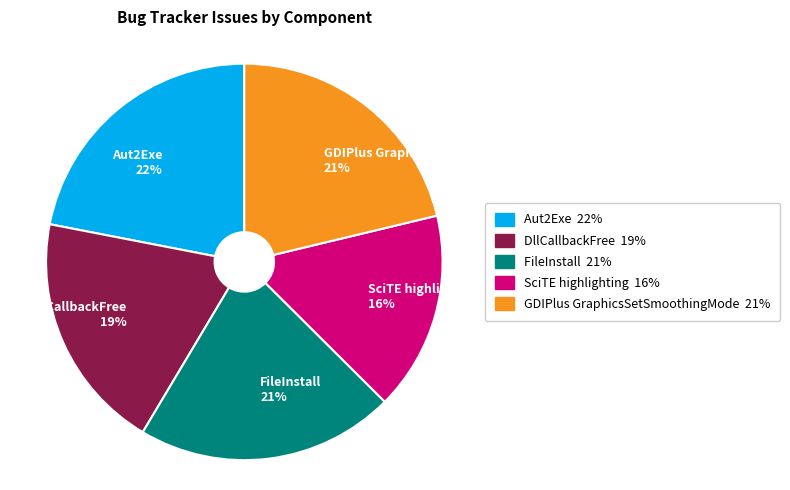

To the nearest percent, what is the average slice percentage?

20%